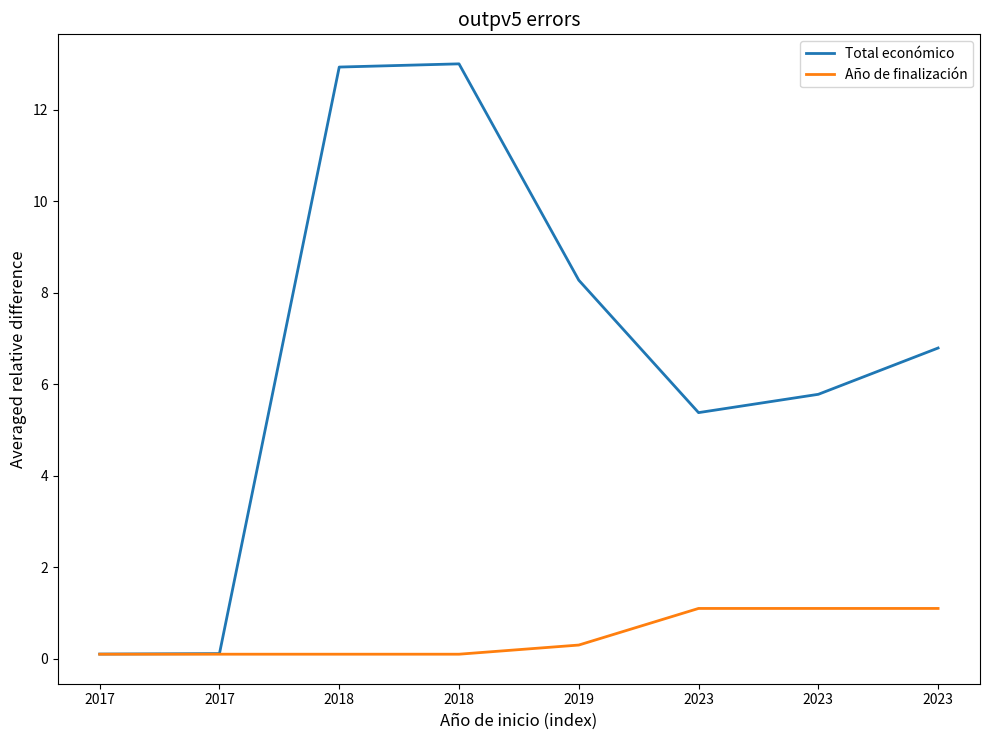

Does the chart display data point markers on the line(s)?

No